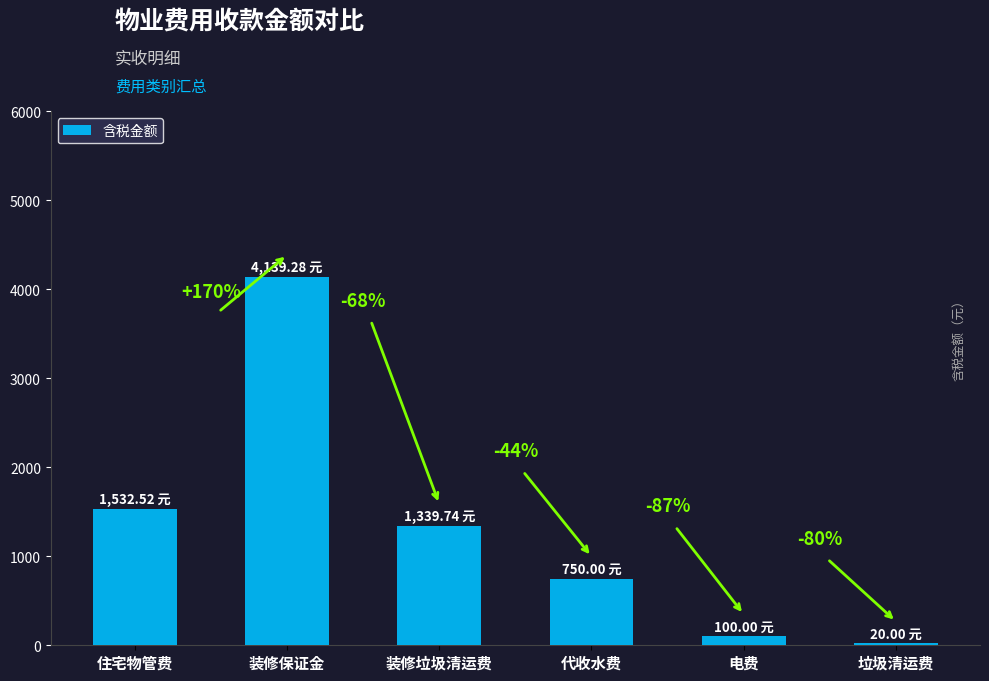

Reading left to right, transcribe all the data shown in this chart.

1532.5	4139.3	1339.7	750.0	100.0	20.0